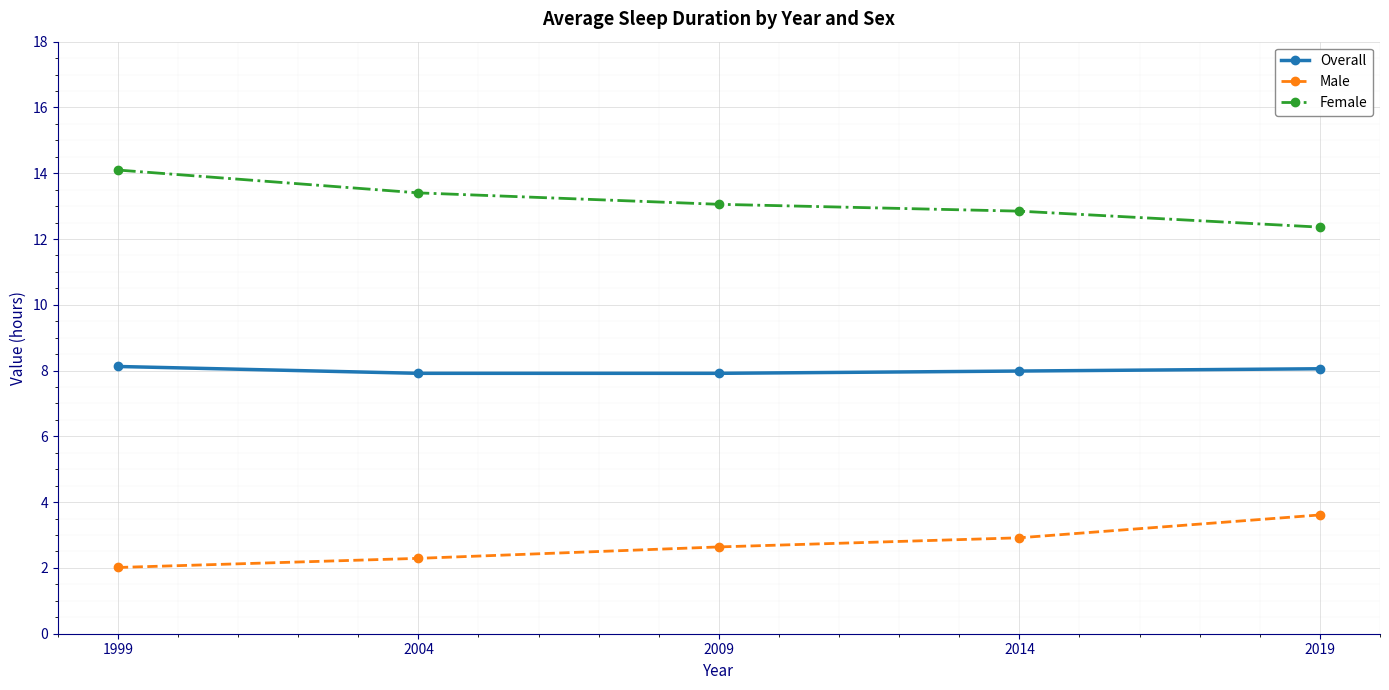

The value of Female at 2014 is 12.8. True or false?

True